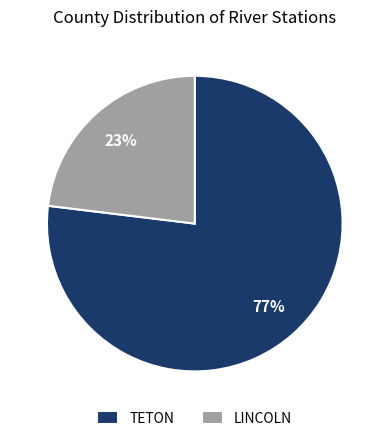

To the nearest percent, what portion does TETON represent?

77%